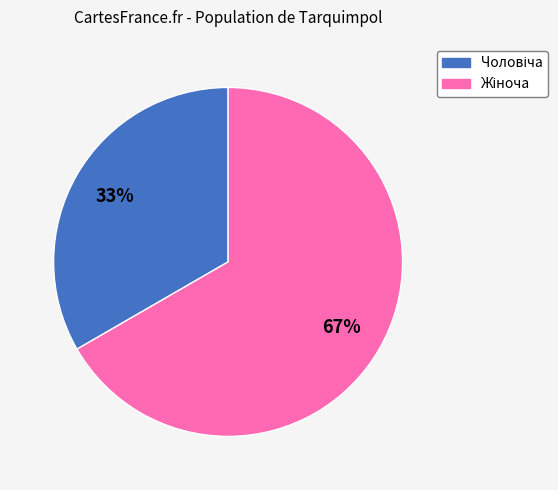

Does any single category account for the majority?

Yes